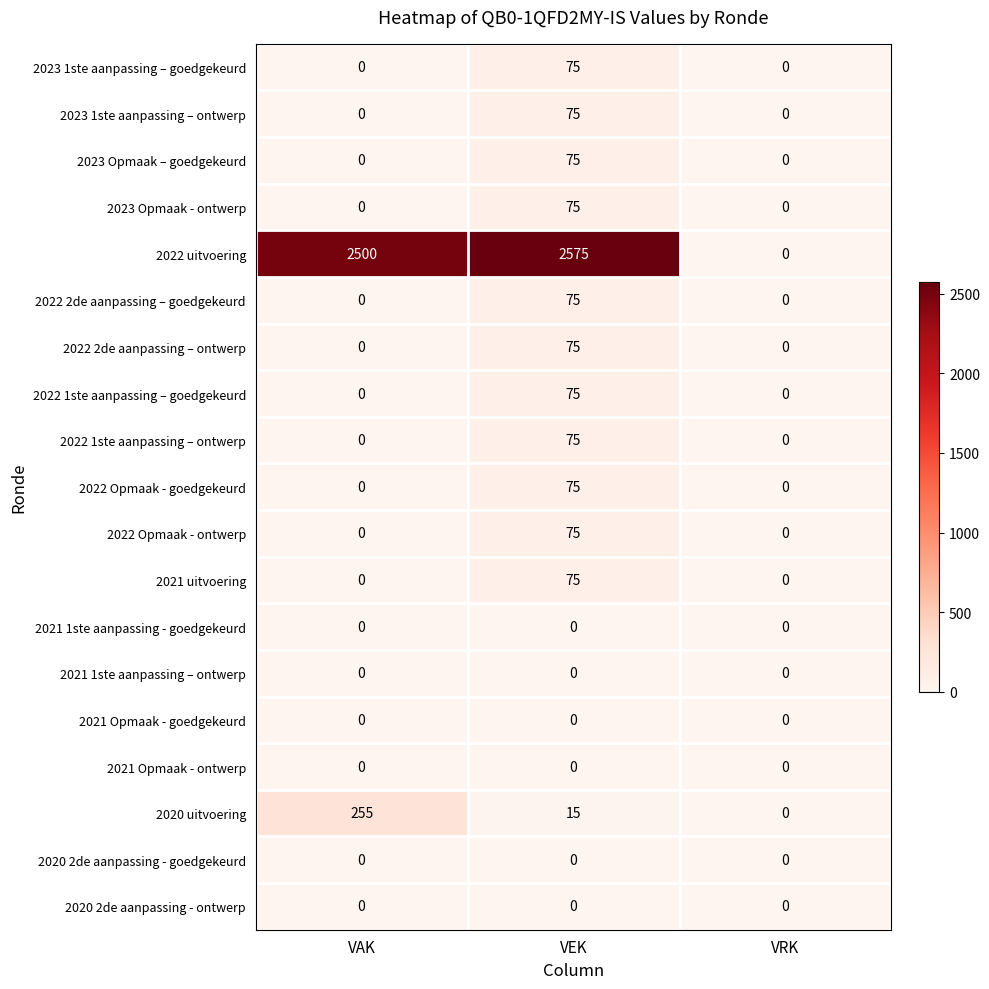

The 2023 1ste aanpassing – goedgekeurd series shows 0 at VAK. True or false?

True